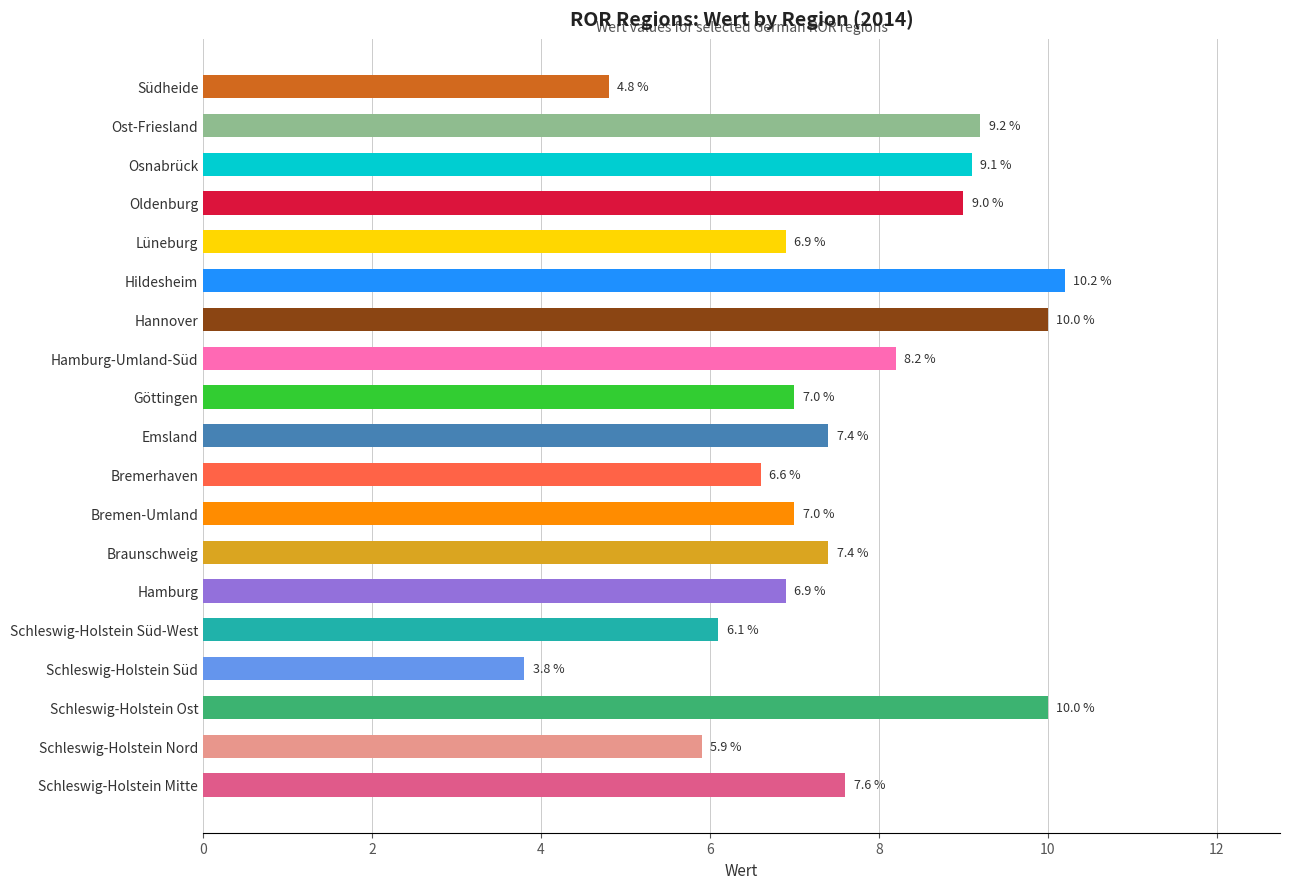

What is the minimum value shown in the chart?

3.8